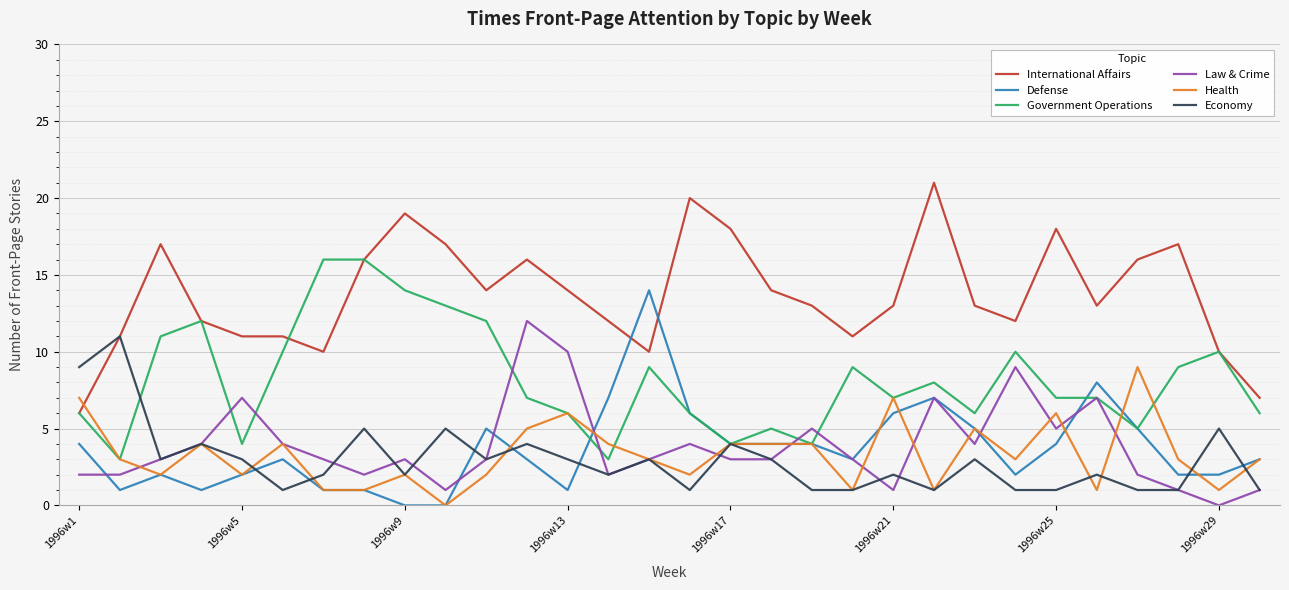

What is the maximum value for Defense?

14